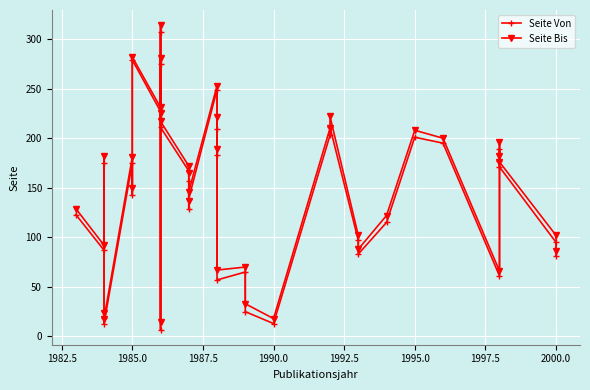

What is the average value of the Seite Bis series?

152